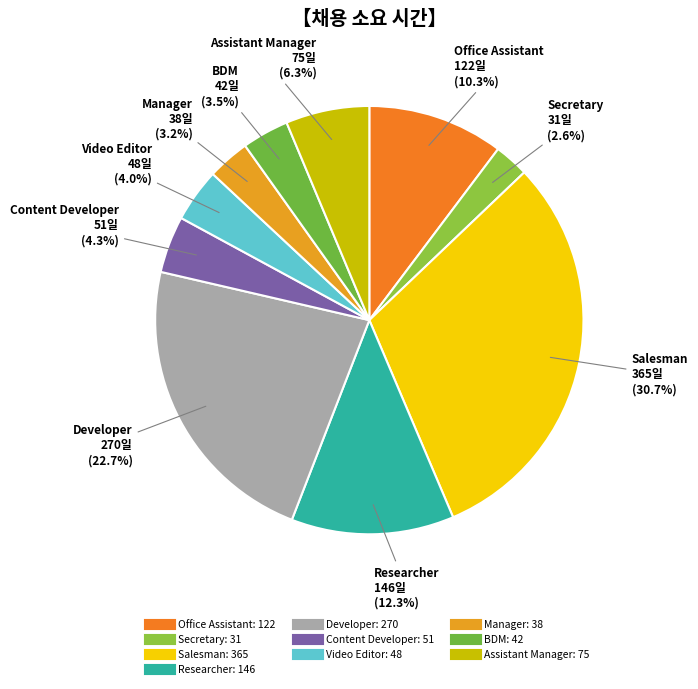

Is there a majority slice in this chart?

No